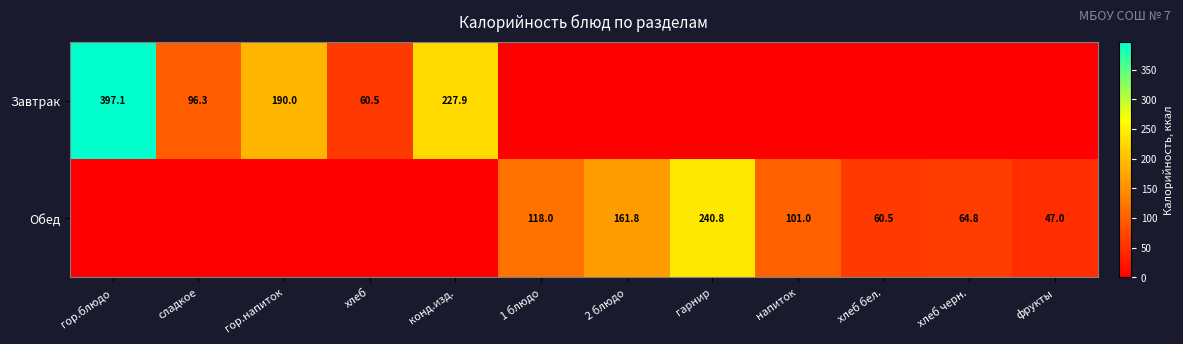

What is the difference between the Завтрак values at хлеб and сладкое?

35.8